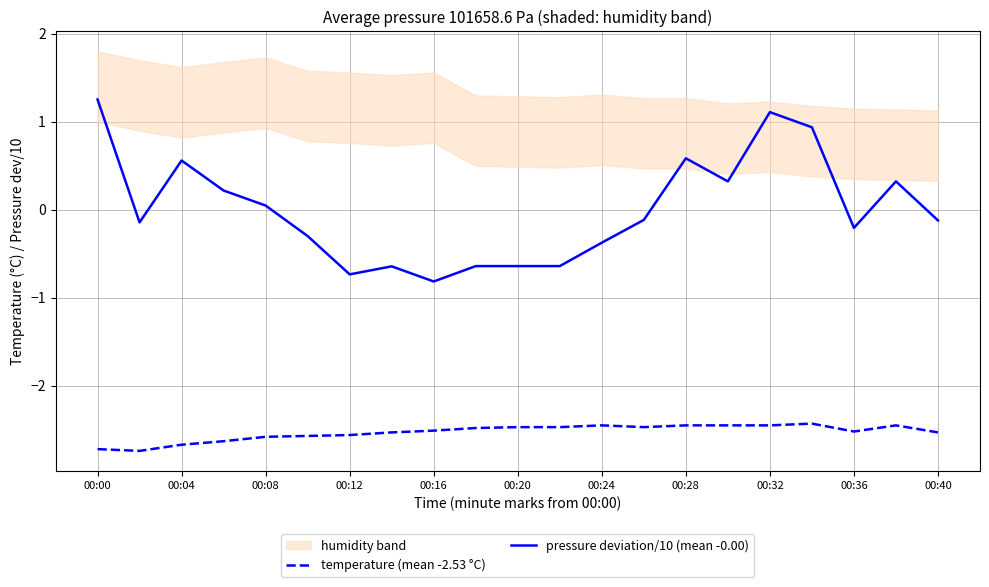

Is it true that pressure deviation/10 (mean -0.00) equals -1.5 at 00:16?

False